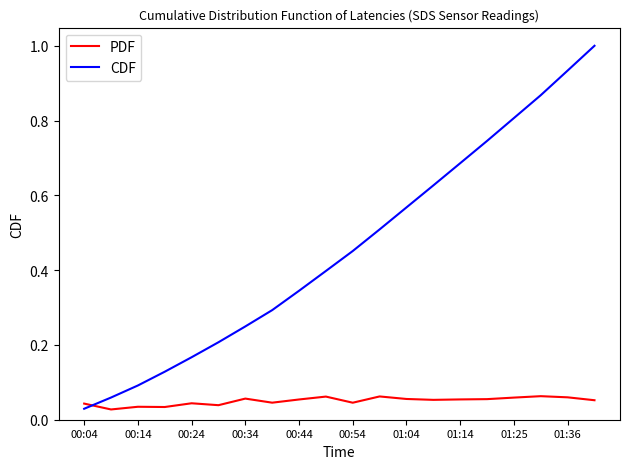

Rank the series by their average value, from lowest to highest.

PDF, CDF